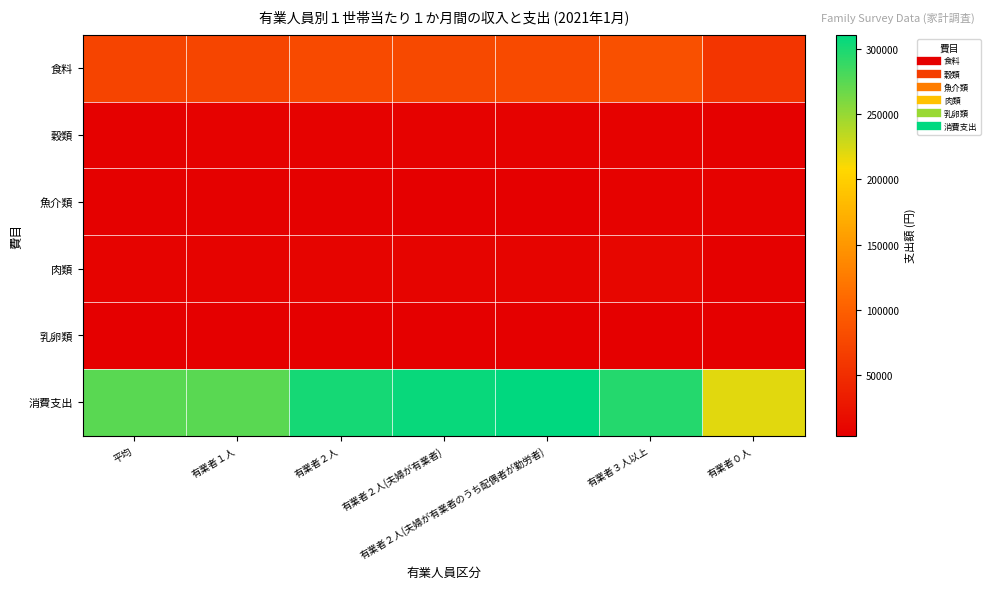

At how many categories does at least one series exceed 8596?

7